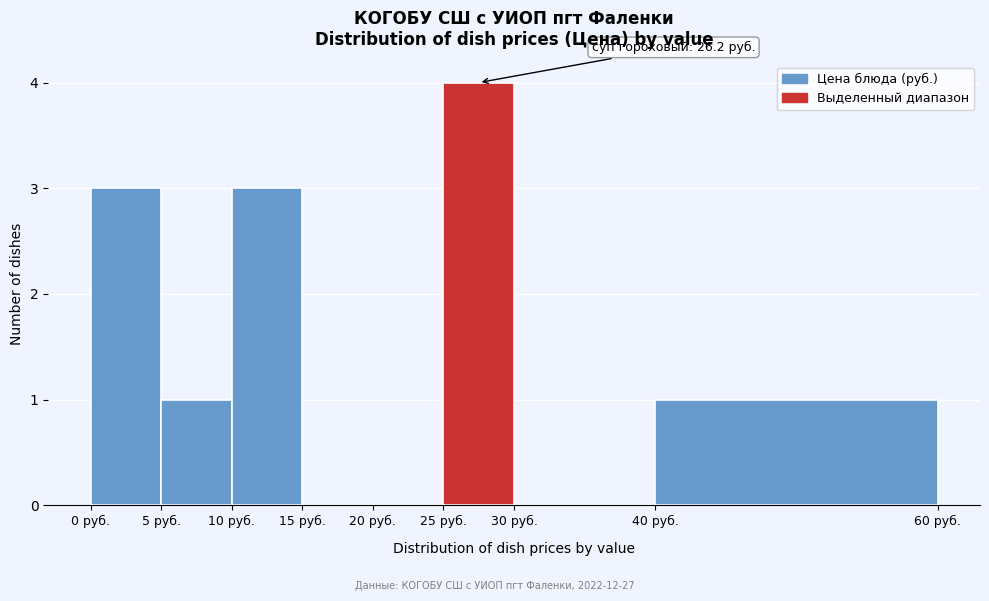

Over which range of the x-axis is the bar tallest?

25 to 30